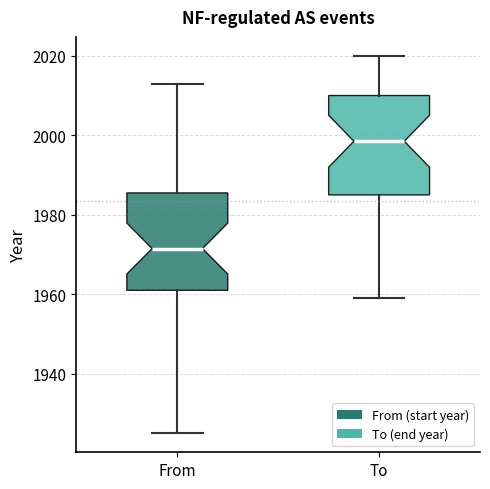

Reading left to right, read every box against the y-axis: the position of its median line, the range the box covers, and the ends of its whiskers. The values are not printed on the chart, so give them approximately, as read against the axis.

From: median 1972, box 1962 to 1986, whiskers 1926 to 2014
To: median 1998, box 1986 to 2010, whiskers 1960 to 2020